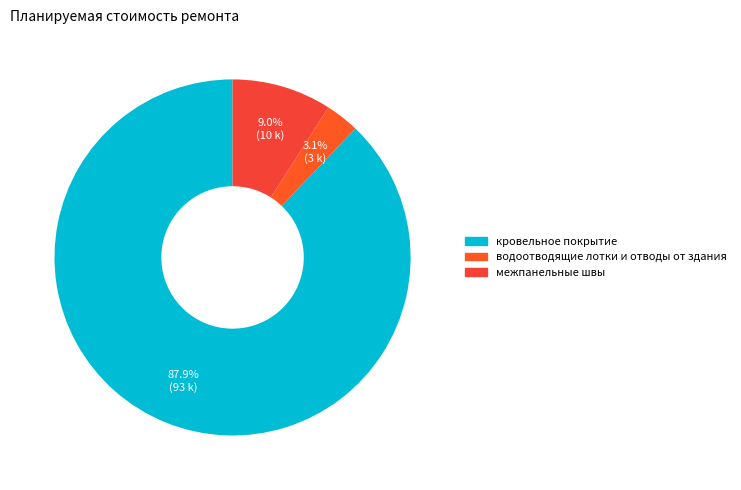

Is водоотводящие лотки и отводы от здания the majority of the pie?

No